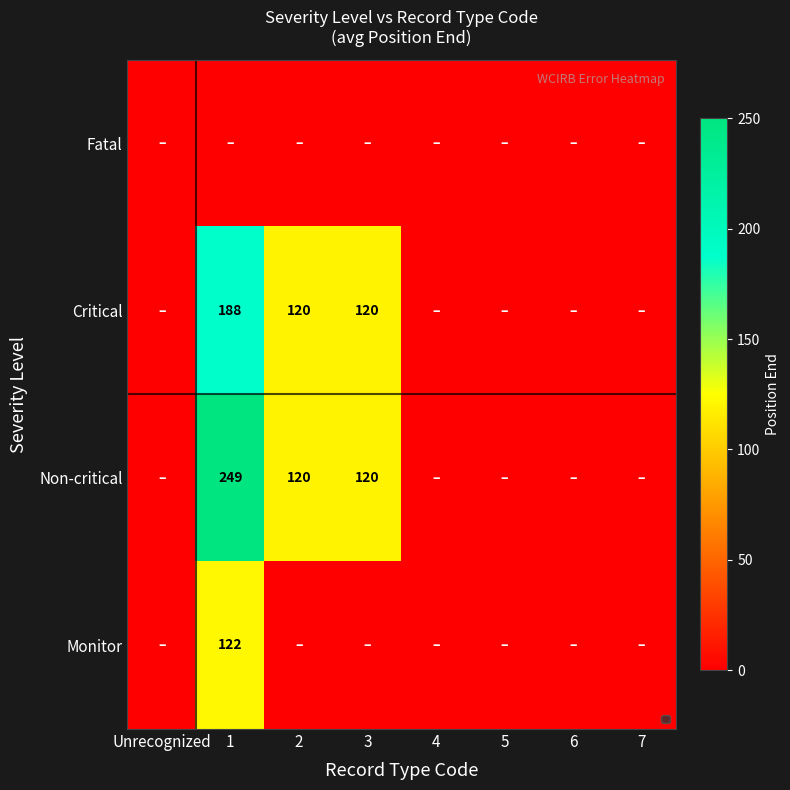

The Critical series shows 25 at 3. True or false?

False